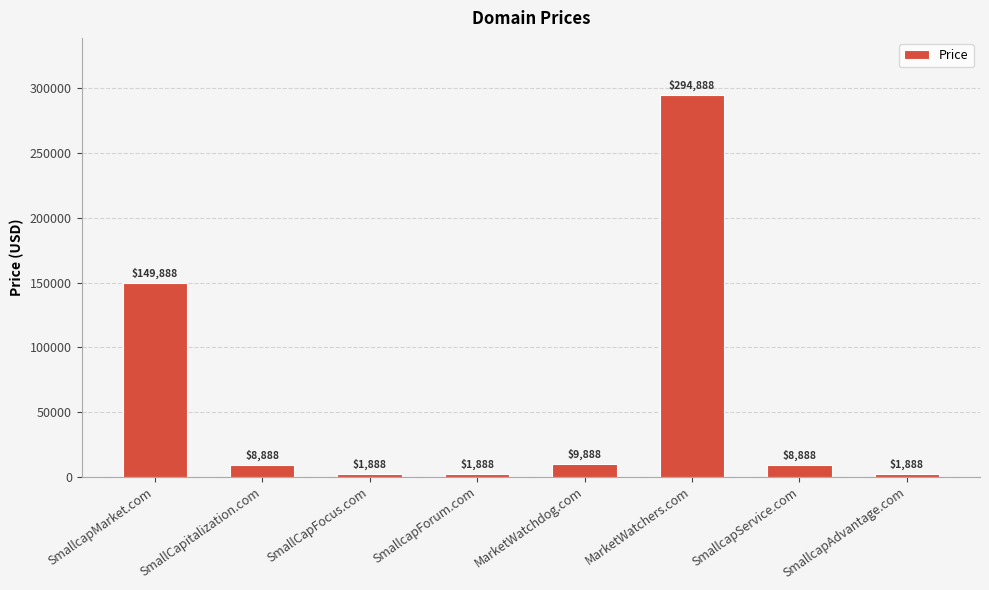

Approximately how many times larger is the value at SmallCapitalization.com compared to SmallcapForum.com?

4.7